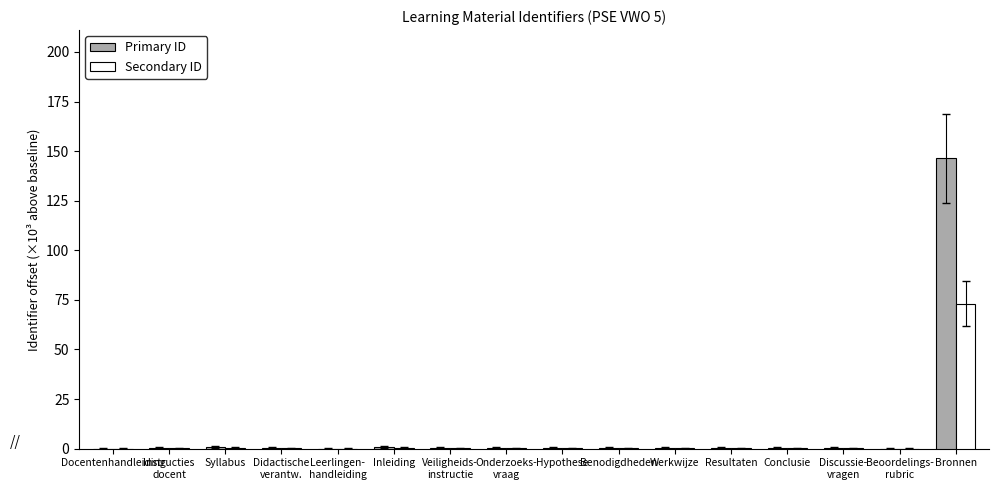

What is the maximum value for Secondary ID?

73.2